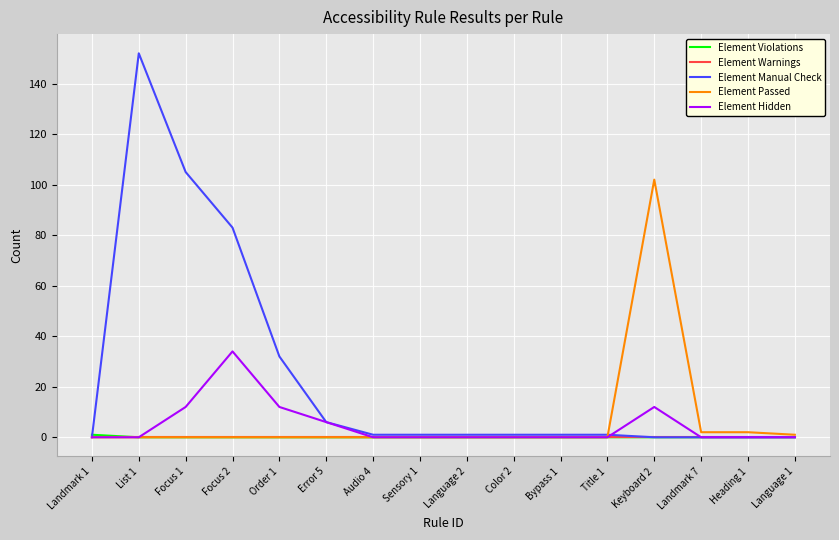

What is the highest value of the Element Passed series?

102